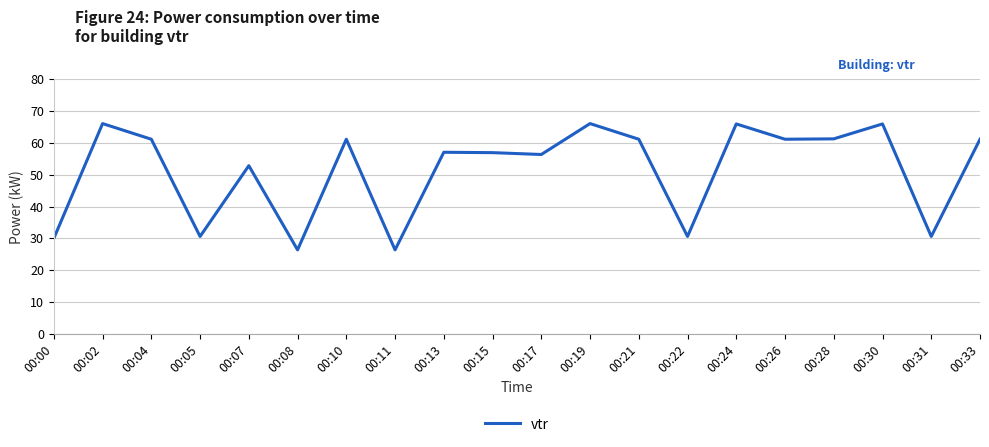

What is the difference between the maximum and minimum values?

39.7